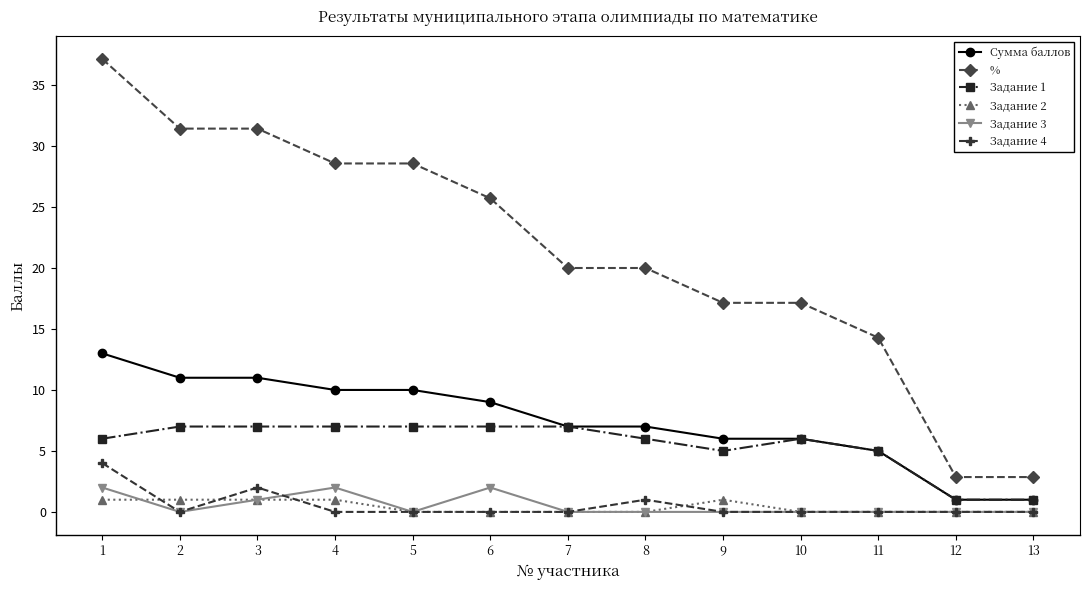

True or false: Задание 1 has a value of 1.9 at 11.

False